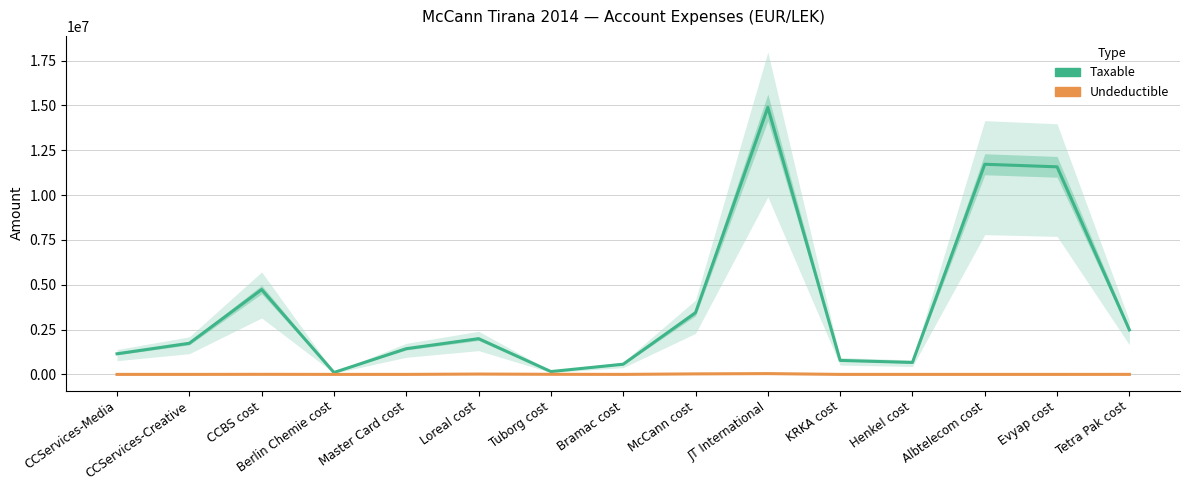

Is it true that Undeductible equals 43299.0 at JT International?

True